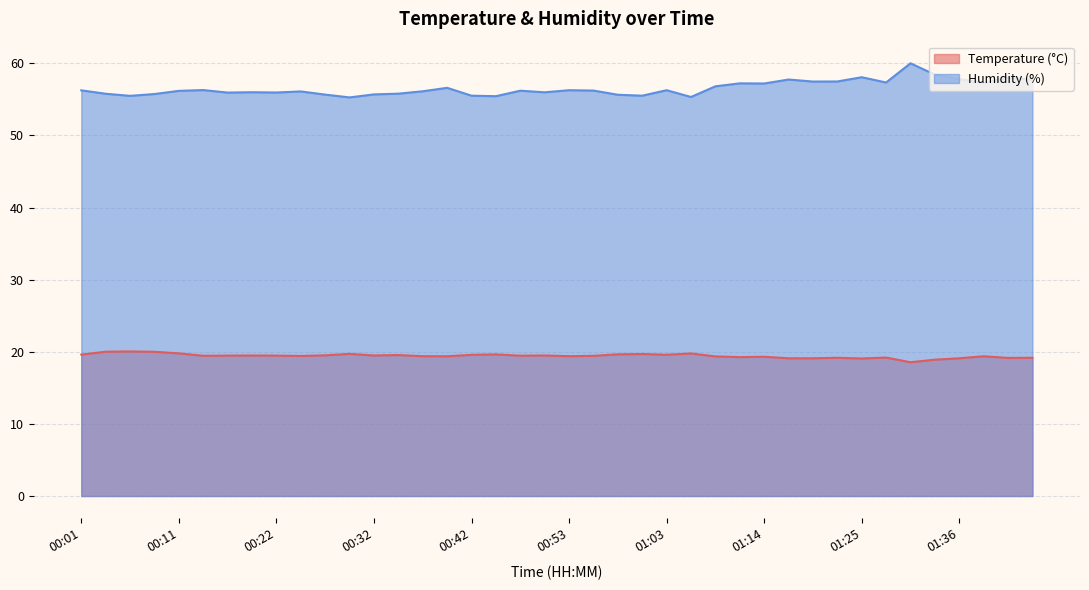

What is the total value across all series at 00:19?

75.5